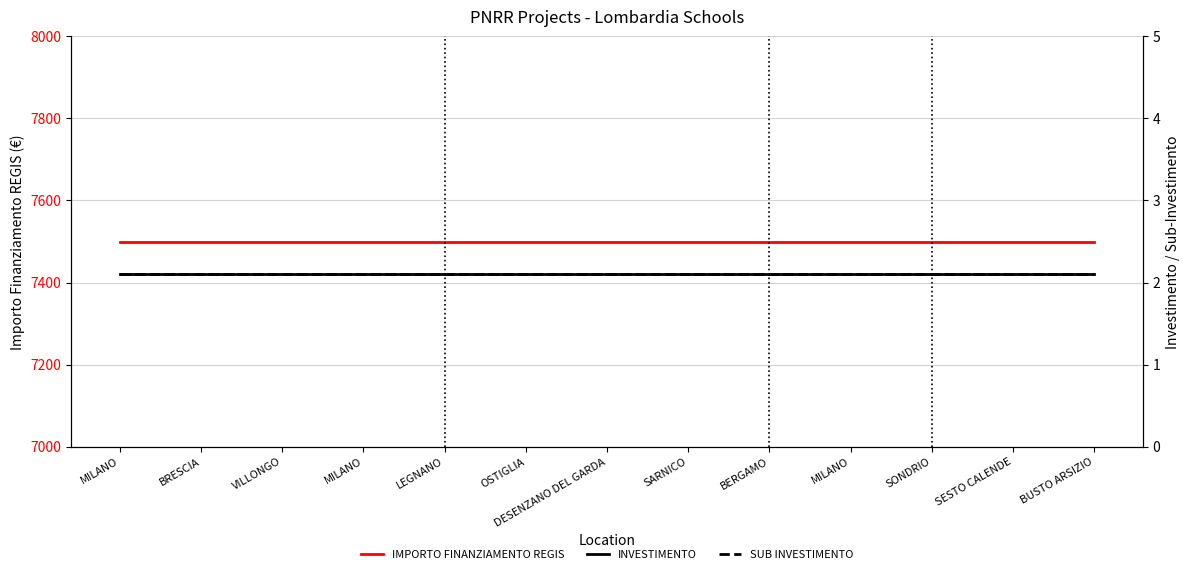

Which series has the widest spread of values?

IMPORTO FINANZIAMENTO REGIS